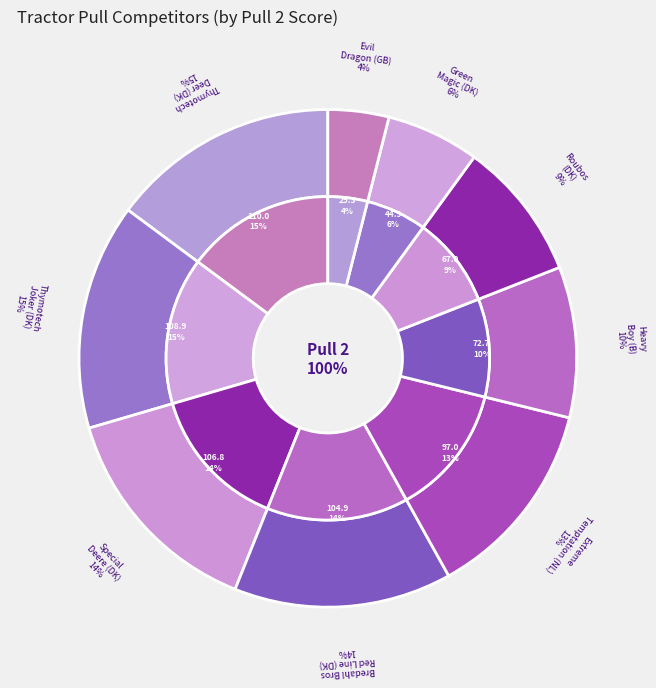

The Thymotech Deer (DK) slice represents 15% of the pie. True or false?

True